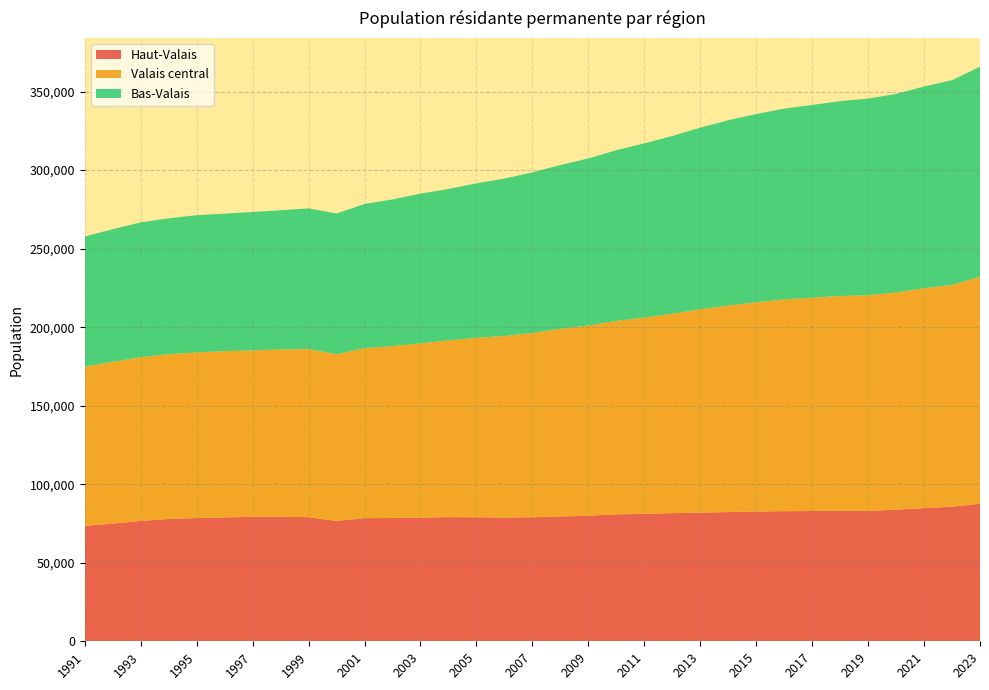

Reading left to right, list all the values displayed in this chart.

Haut-Valais: 1991=73533	1992=74906	1993=76627	1994=77875	1995=78482	1996=78861	1997=79230	1998=79295	1999=79034	2000=76625	2001=78413	2002=78487	2003=78725	2004=79071	2005=78954	2006=78806	2007=78961	2008=79453	2009=79929	2010=80835	2011=81133	2012=81596	2013=81858	2014=82284	2015=82656	2016=82844	2017=82936	2018=83100	2019=83048	2020=83813	2021=84764	2022=85696	2023=87575
Valais central: 1991=101322	1992=103011	1993=104245	1994=104925	1995=105500	1996=105869	1997=105992	1998=106493	1999=107058	2000=106134	2001=108237	2002=109425	2003=110932	2004=112491	2005=114247	2006=115597	2007=117357	2008=119488	2009=121118	2010=123139	2011=124969	2012=126957	2013=129519	2014=131501	2015=133179	2016=134819	2017=135809	2018=136751	2019=137302	2020=138251	2021=140021	2022=141225	2023=144568
Bas-Valais: 1991=82875	1992=84472	1993=85841	1994=86541	1995=87309	1996=87585	1997=88140	1998=88670	1999=89540	2000=89640	2001=91769	2002=93433	2003=95351	2004=96414	2005=98374	2006=100205	2007=102262	2008=104300	2009=106345	2010=108710	2011=110920	2012=113179	2013=115634	2014=117978	2015=119861	2016=121513	2017=122718	2018=124104	2019=125175	2020=126439	2021=128424	2022=130361	2023=133701